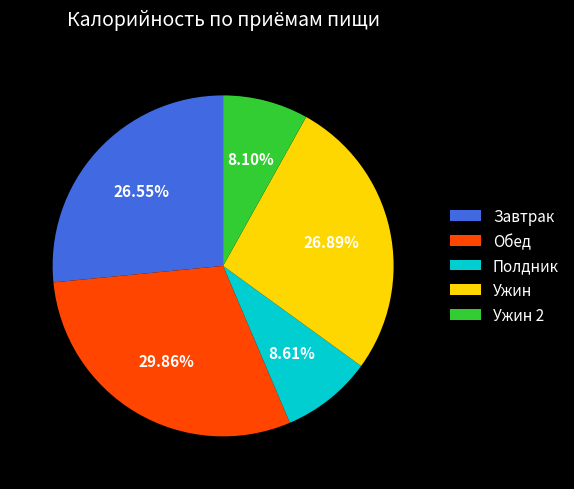

Is the sum of Завтрак and Ужин greater than half?

Yes